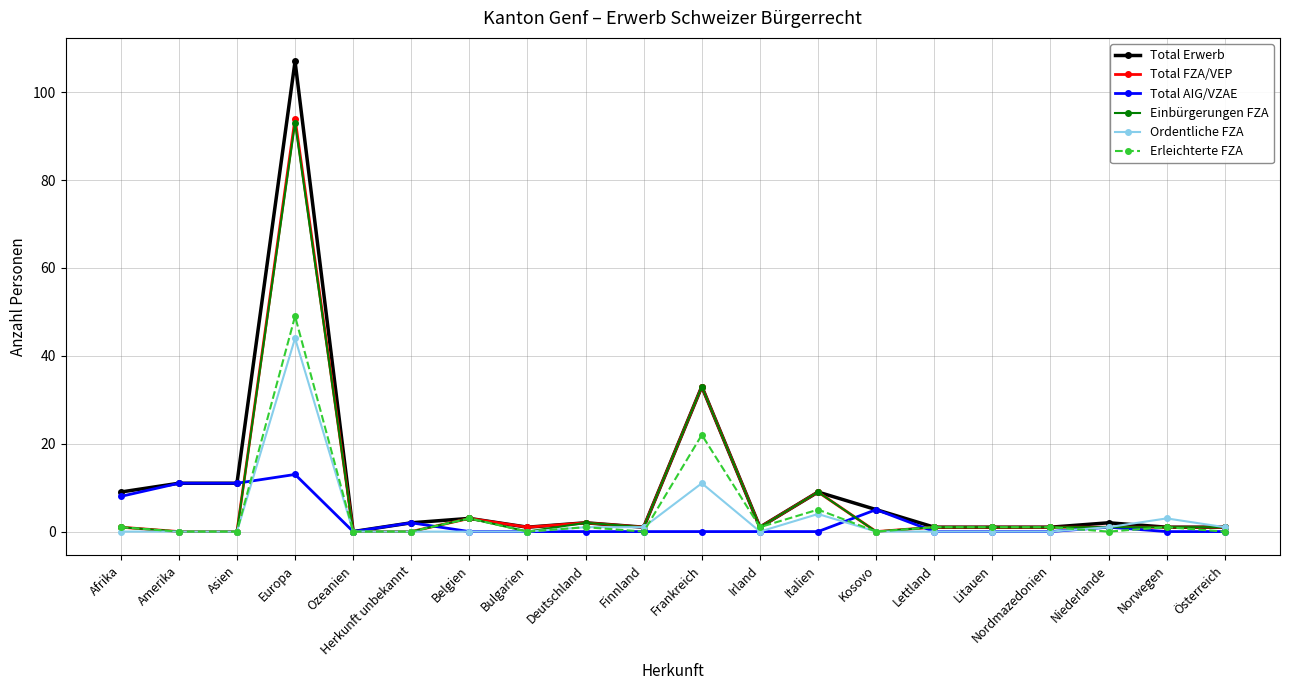

Which category has the highest value in the Total FZA/VEP series?

Europa